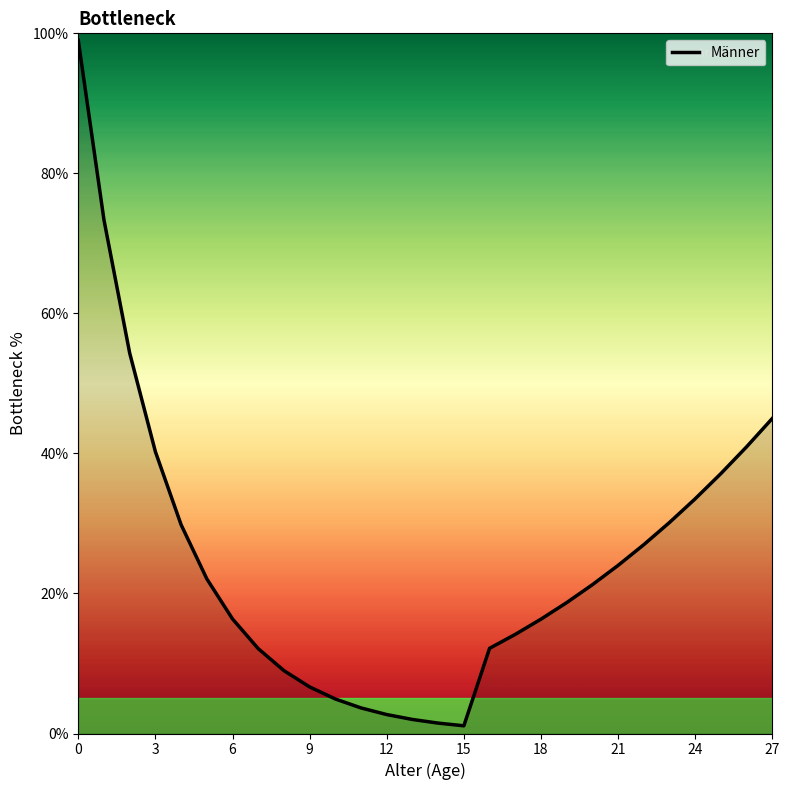

What is the greatest value displayed?

99.0